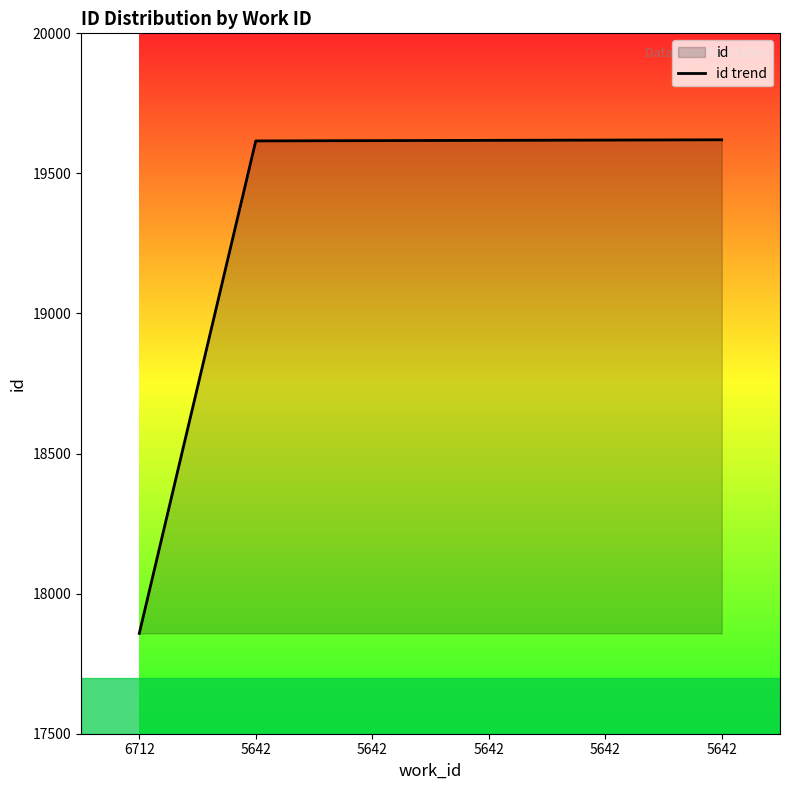

Reading left to right, extract all data points from this chart.

6712=17858	5642=19616	5642=19617	5642=19618	5642=19619	5642=19620